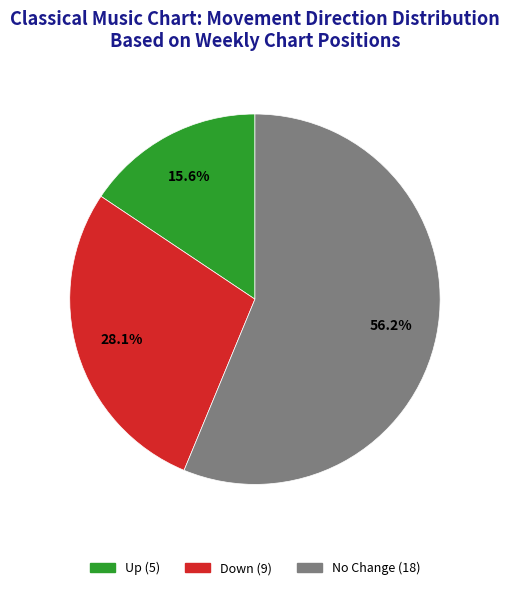

How many segments does this pie chart have?

3